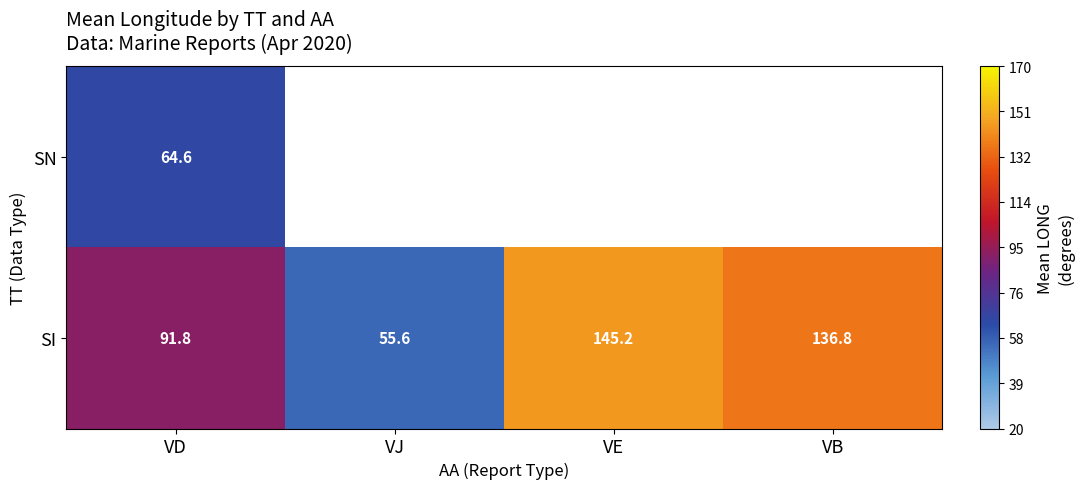

Count the number of categories in the chart.

4